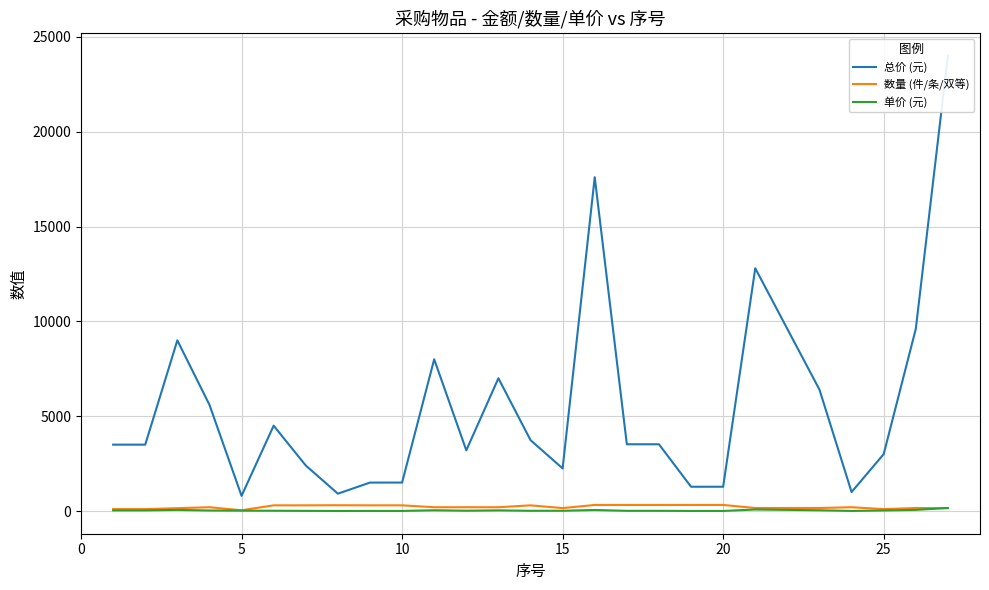

True or false: 单价 (元) has a value of 24.0 at 11.

False